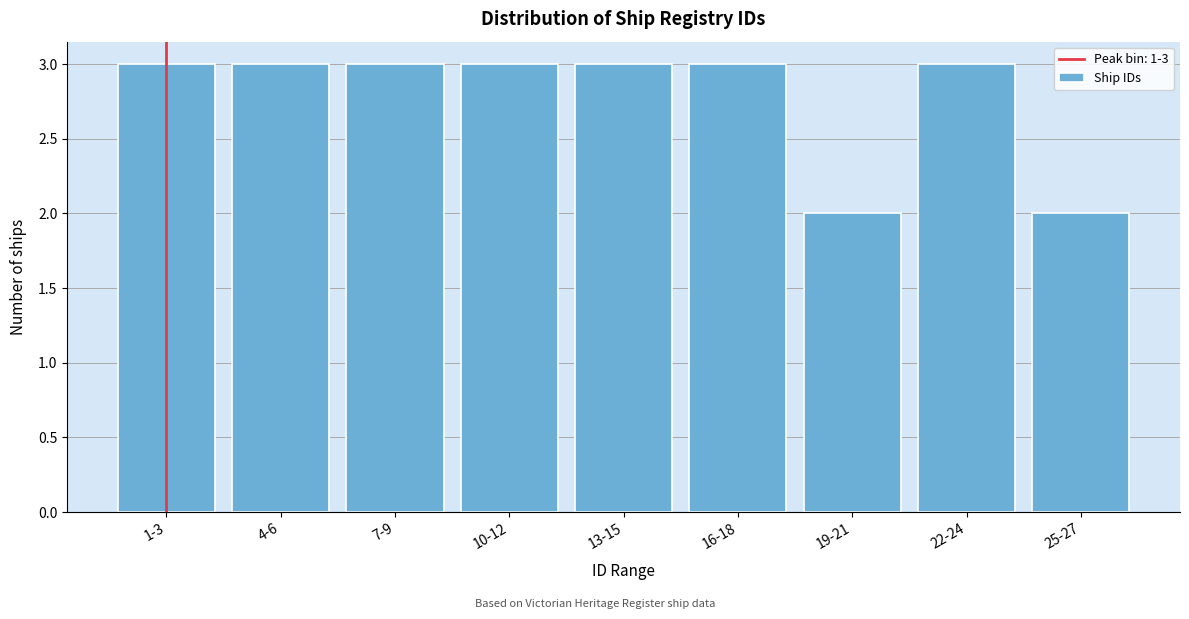

Reading left to right, extract all data points from this chart.

1-3=3	4-6=3	7-9=3	10-12=3	13-15=3	16-18=3	19-21=2	22-24=3	25-27=2